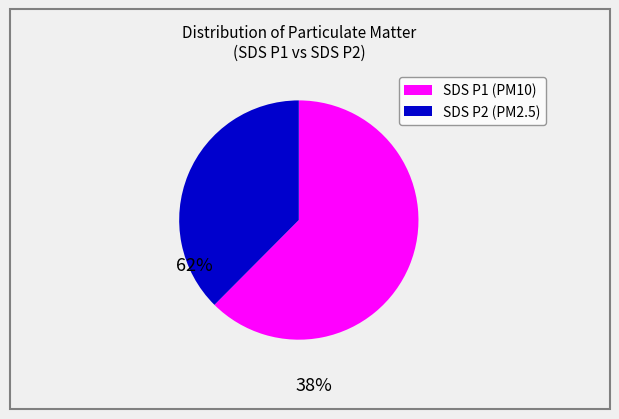

How many slices are in this pie chart?

2